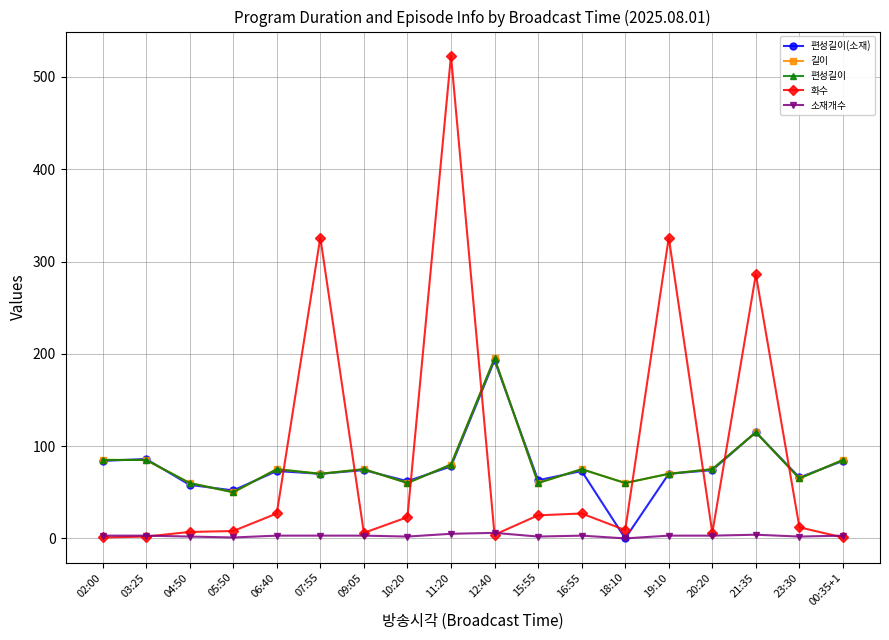

What is the label of the 15th point from the right?

05:50